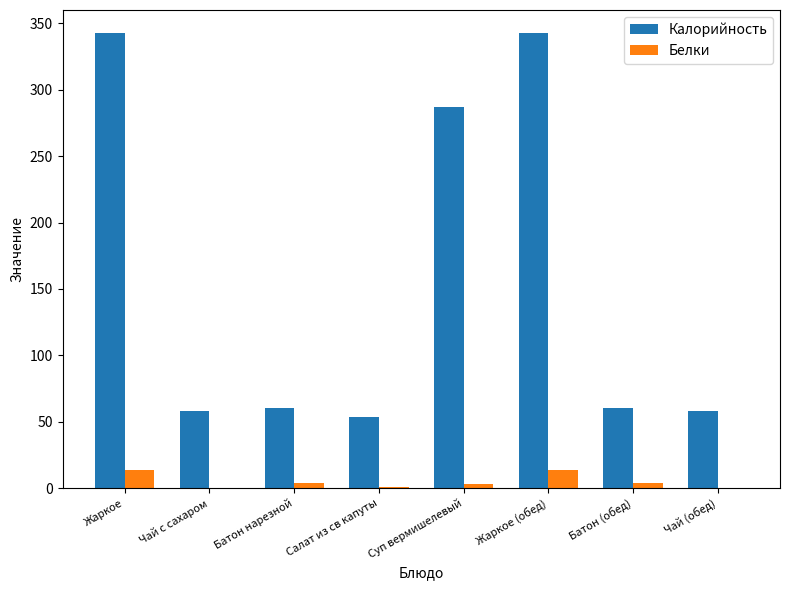

Is it true that Белки equals 3.9 at Батон (обед)?

True